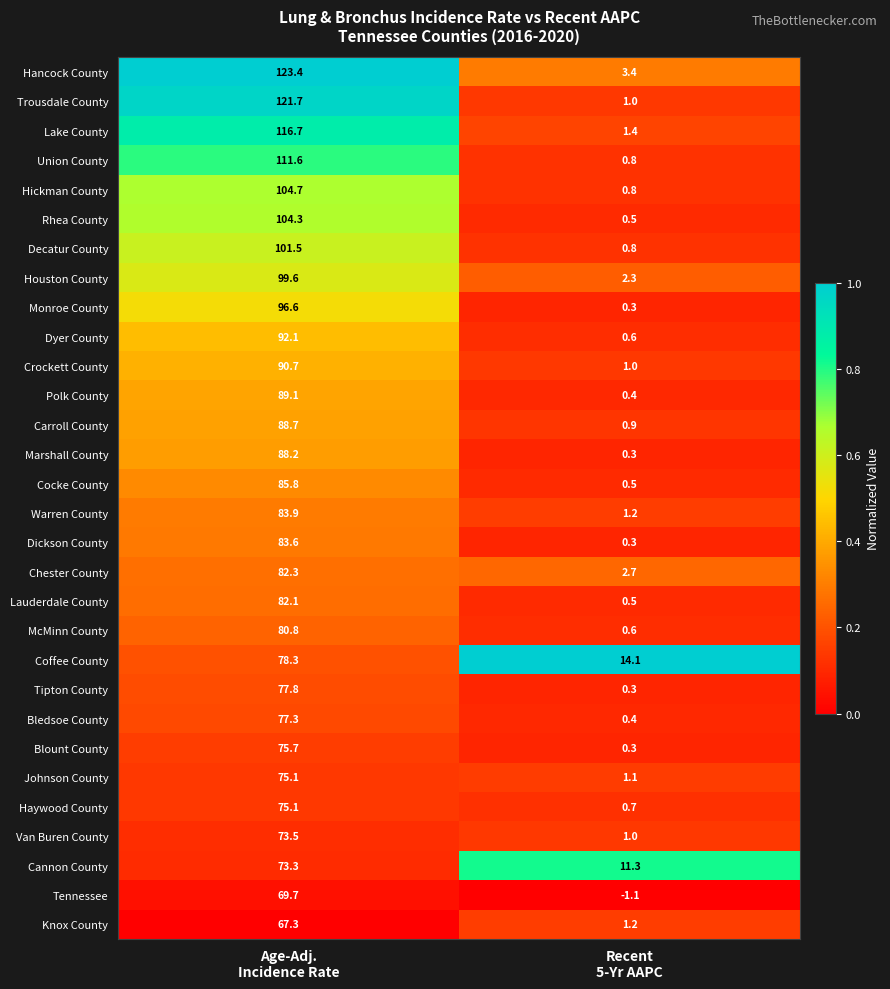

Count the number of data series in this chart.

30